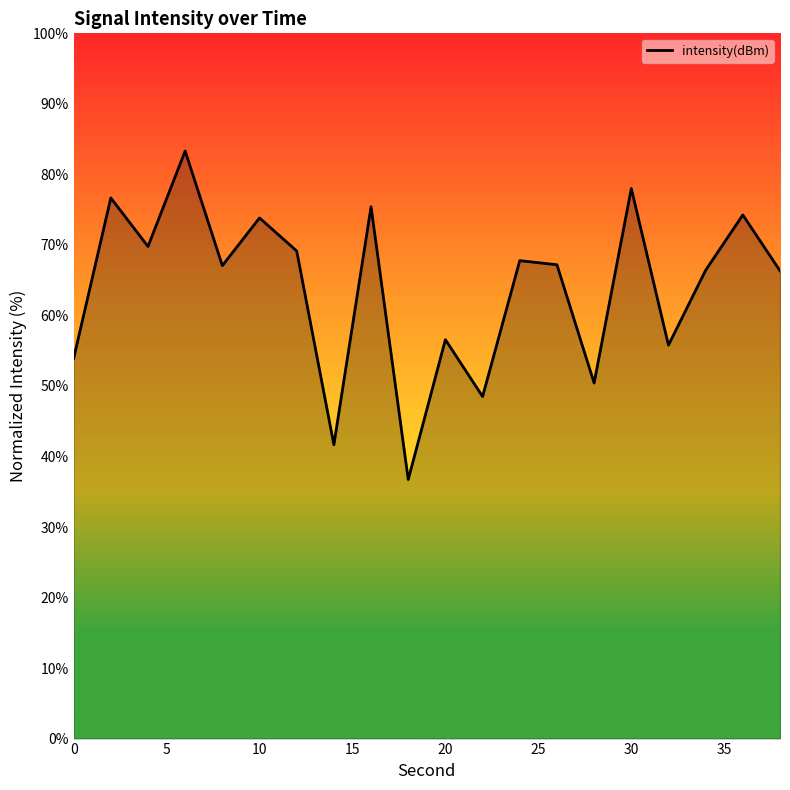

What is the smallest value displayed?

36.7